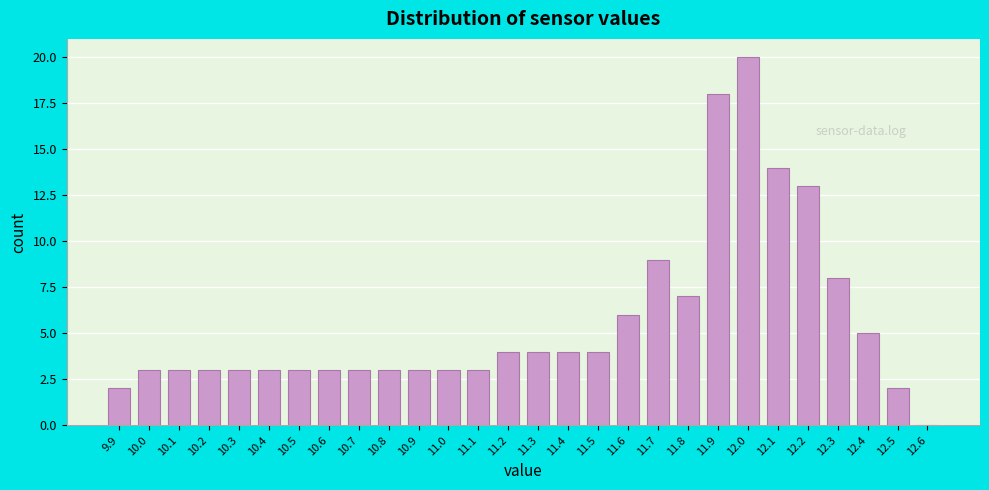

Reading left to right, transcribe all the data shown in this chart.

9.9=2	10.0=3	10.1=3	10.2=3	10.3=3	10.4=3	10.5=3	10.6=3	10.7=3	10.8=3	10.9=3	11.0=3	11.1=3	11.2=4	11.3=4	11.4=4	11.5=4	11.6=6	11.7=9	11.8=7	11.9=18	12.0=20	12.1=14	12.2=13	12.3=8	12.4=5	12.5=2	12.6=0